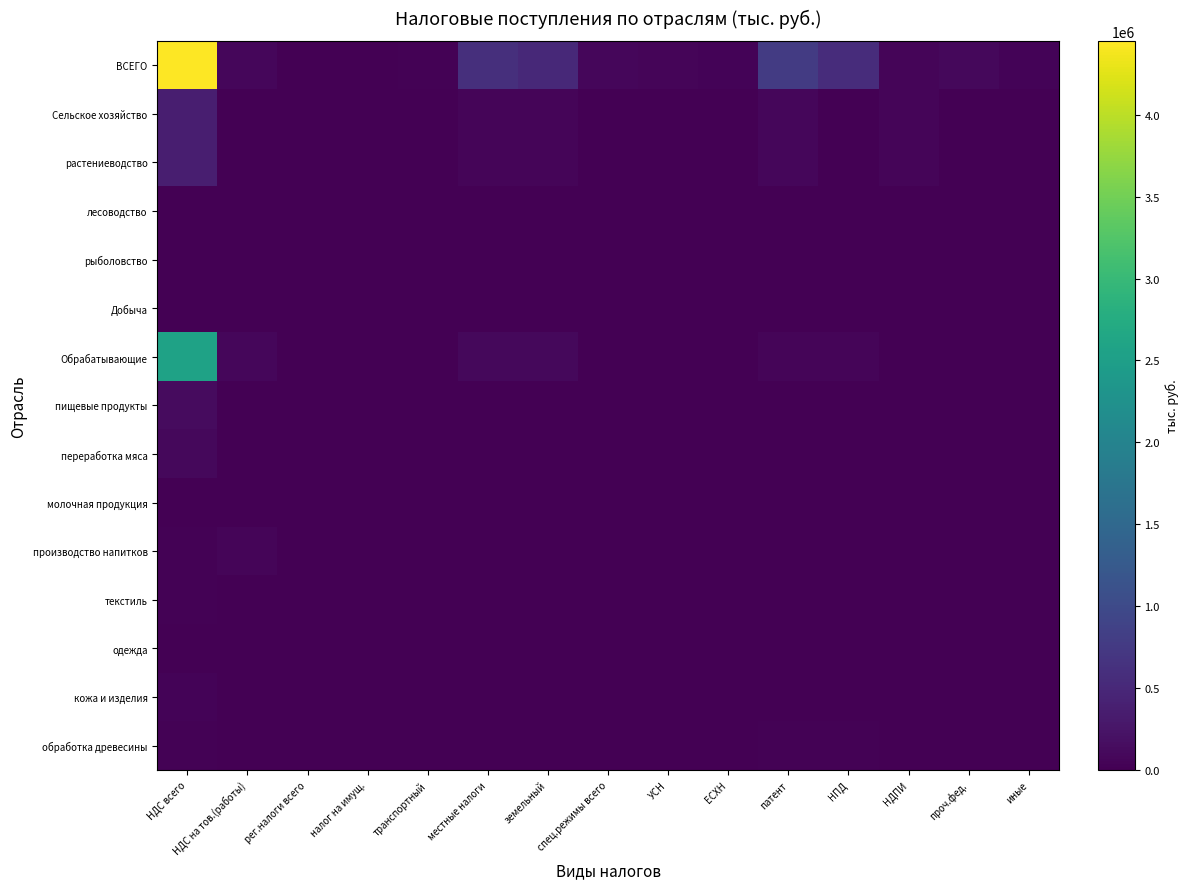

Which label corresponds to the largest value in the chart?

НДС всего